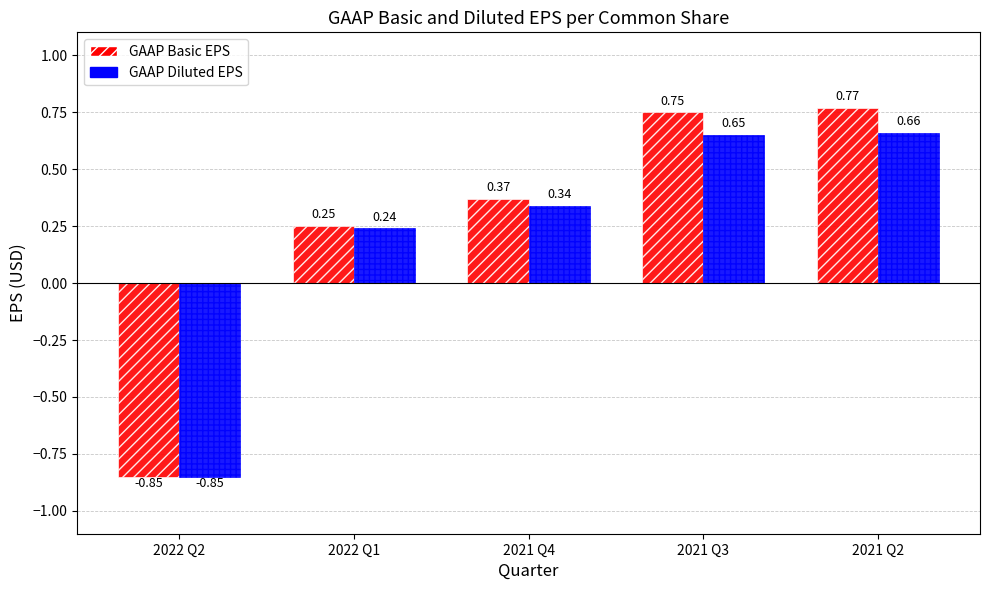

Which series has the largest range (max minus min)?

GAAP Basic EPS